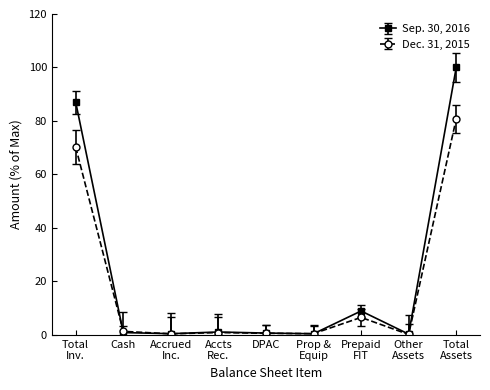

Does the chart display data point markers on the line(s)?

Yes